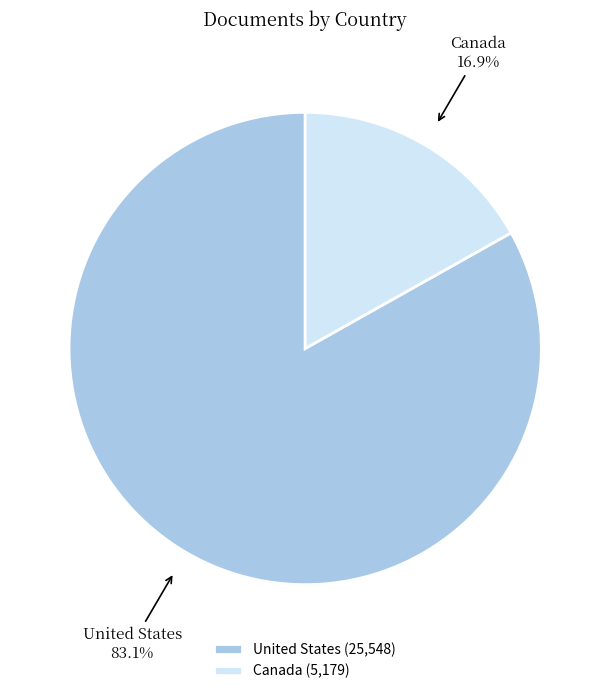

To the nearest percent, what percentage of the pie is United States?

83%